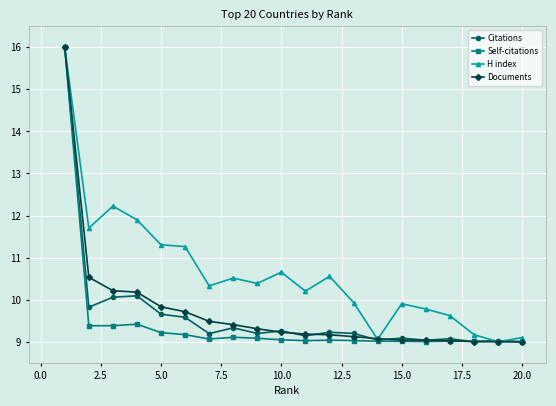

What is the minimum value shown in the chart?

9.0